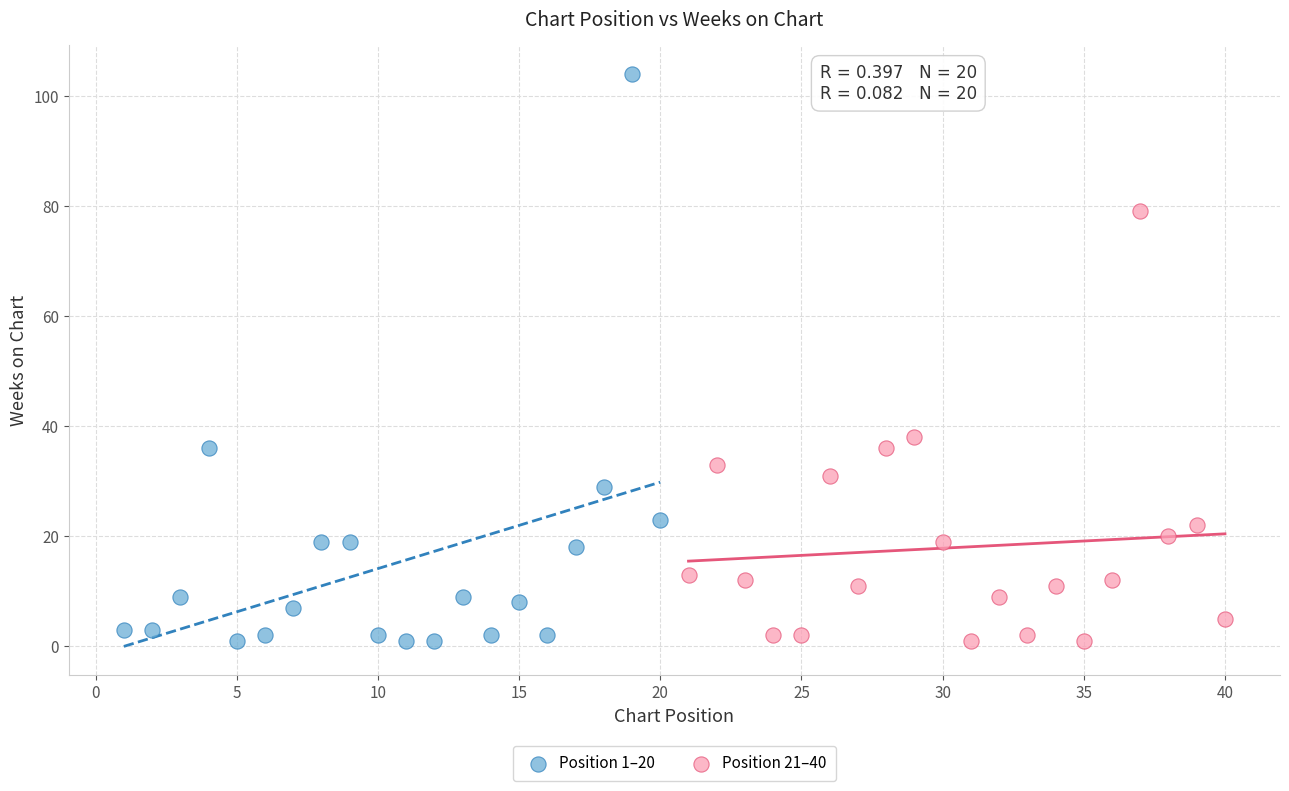

Which series contains the highest Y value?

Position 1–20